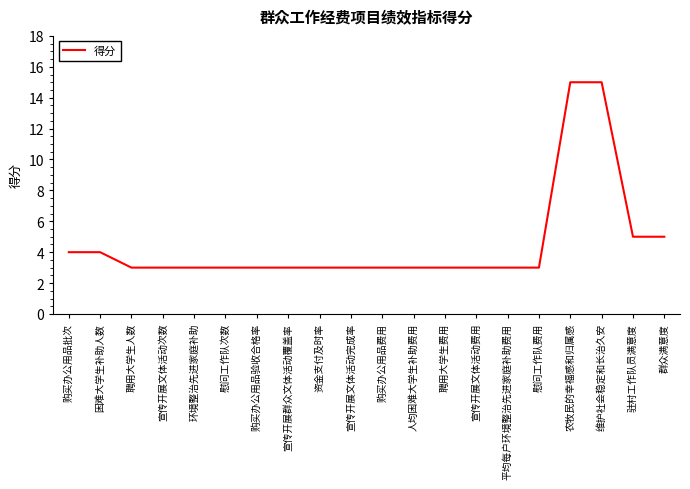

Does the chart have visible grid lines?

No